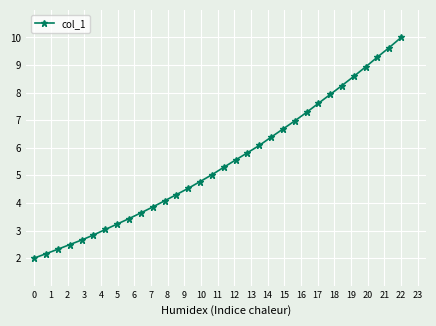

How many lines are shown in the chart?

1